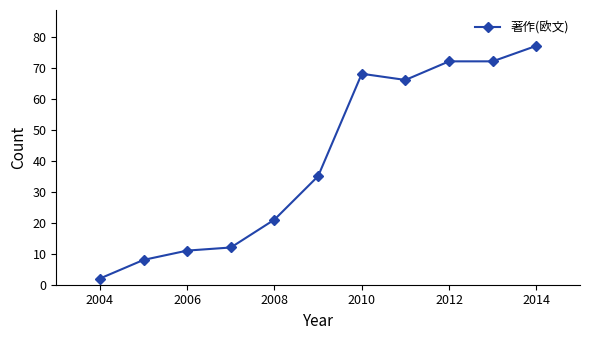

True or false: the data has more than 0 interior local peaks.

True